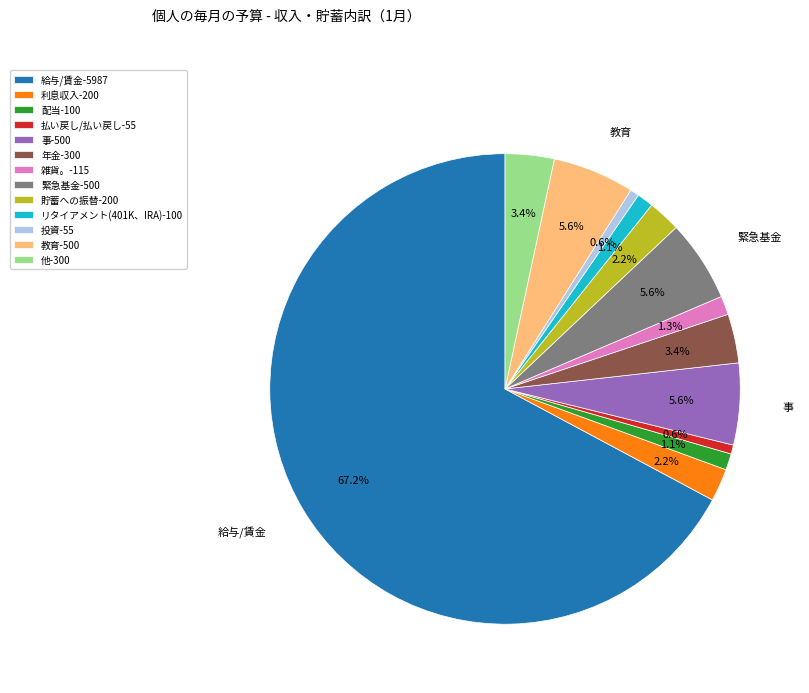

Does any single category account for the majority?

Yes